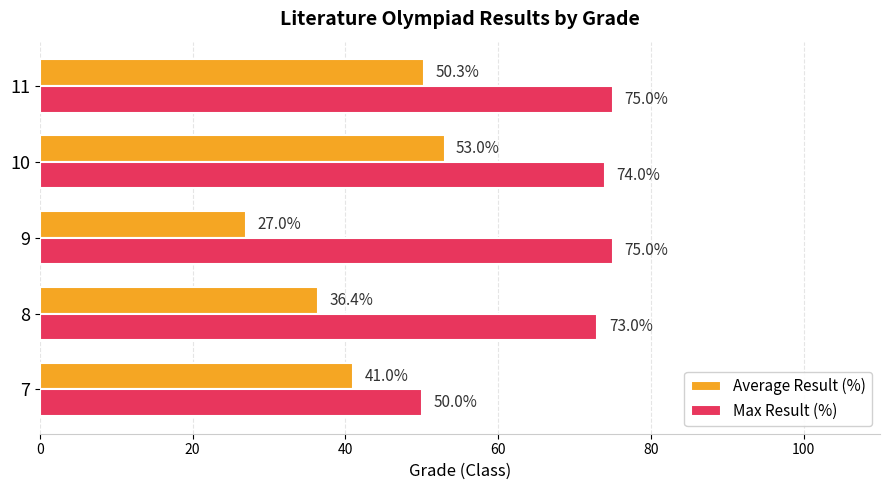

At which category is the sum across all series the highest?

10